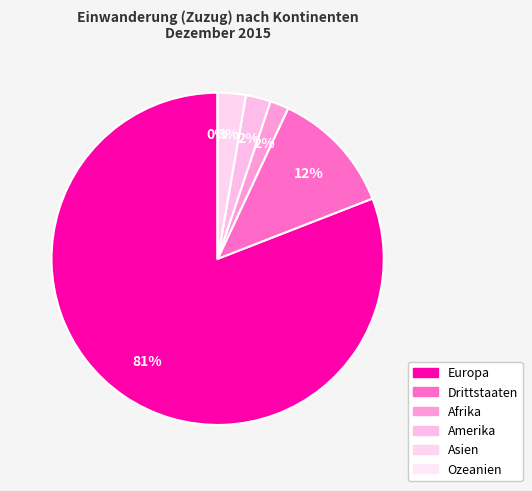

How many segments does this pie chart have?

6